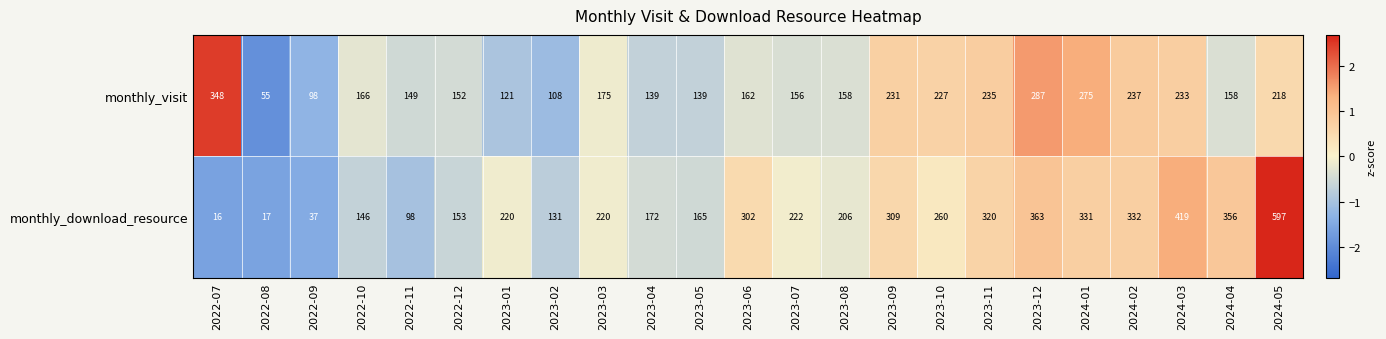

At which category is the sum across all series the highest?

2024-05